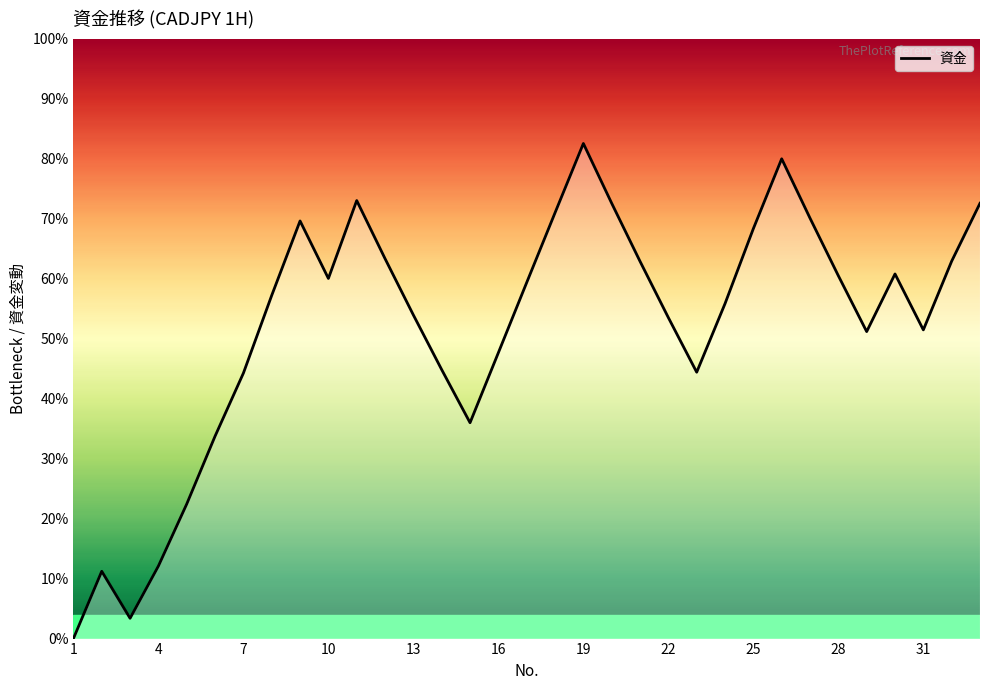

What is the greatest value displayed?

82.6